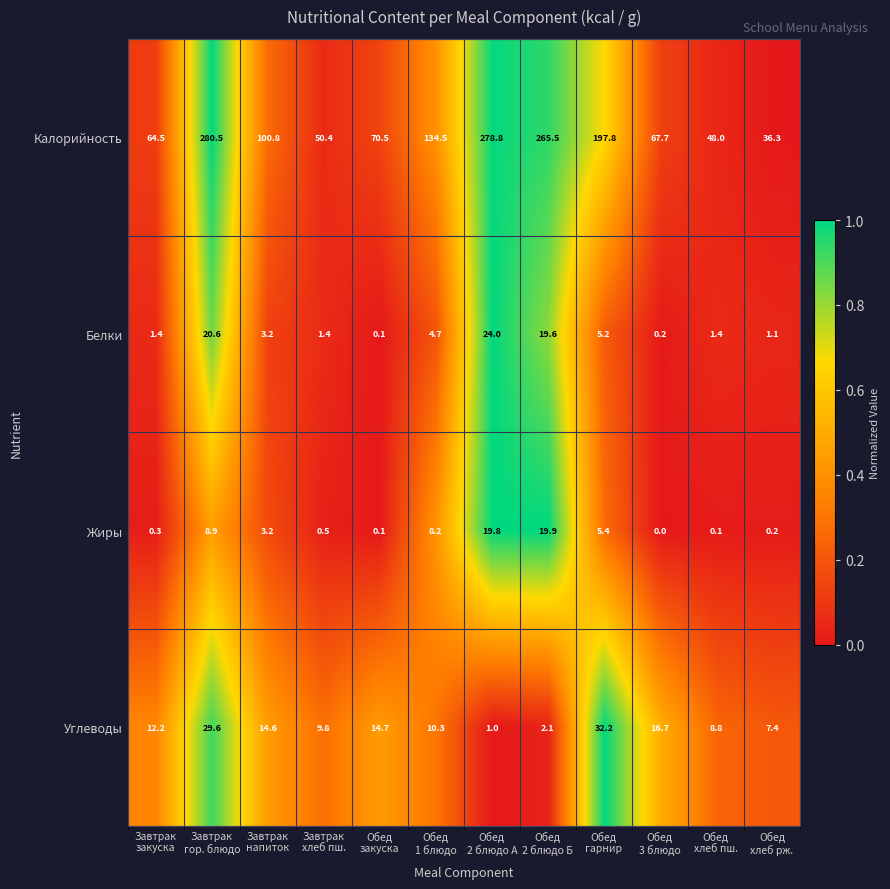

Which series has the largest total across all categories?

Калорийность